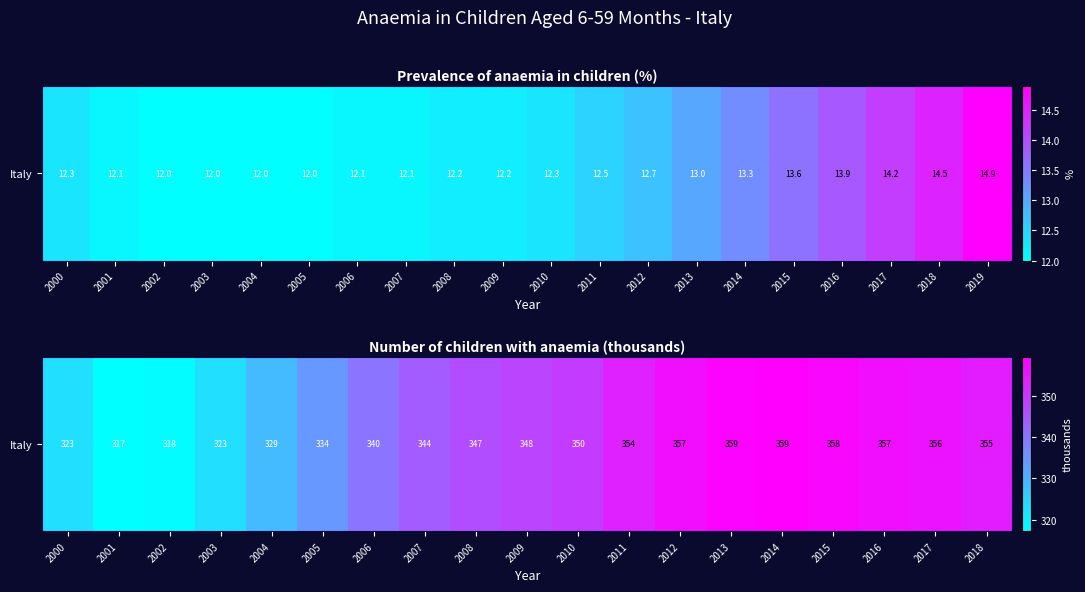

What is the approximate value at 2006?

340.2